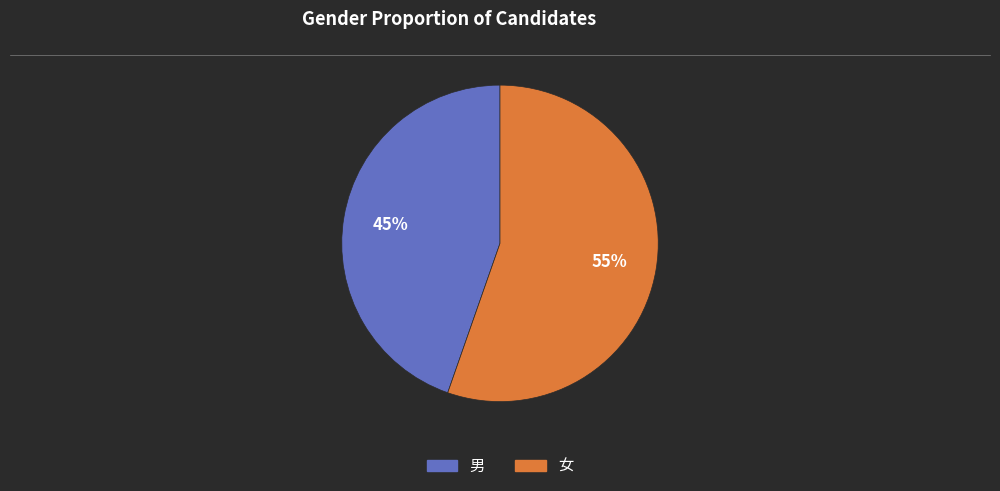

The 男 slice represents 45% of the pie. True or false?

True